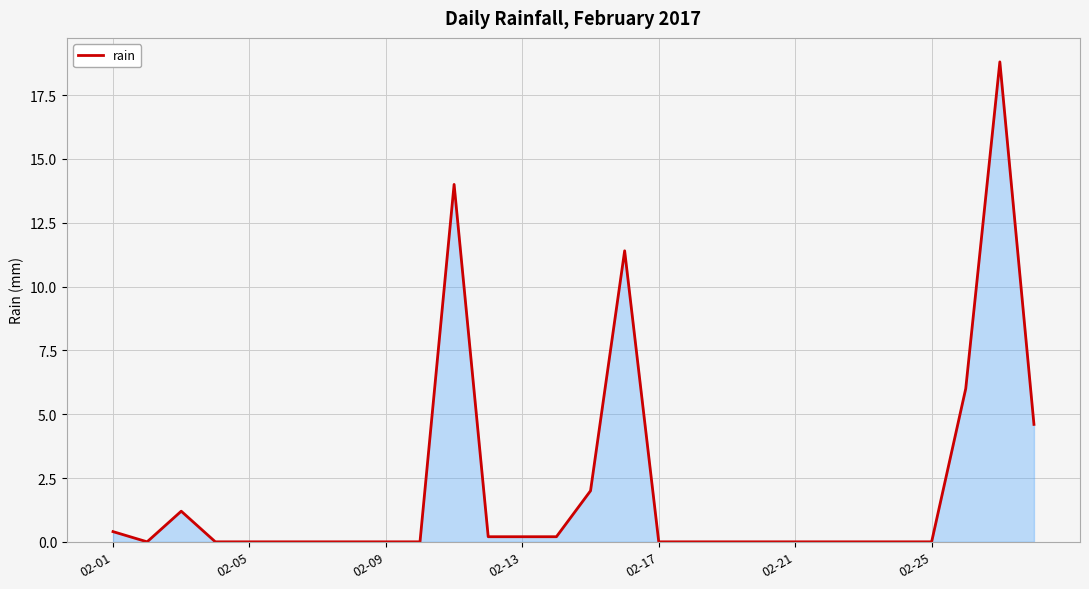

What is the difference between the maximum and minimum values?

18.8